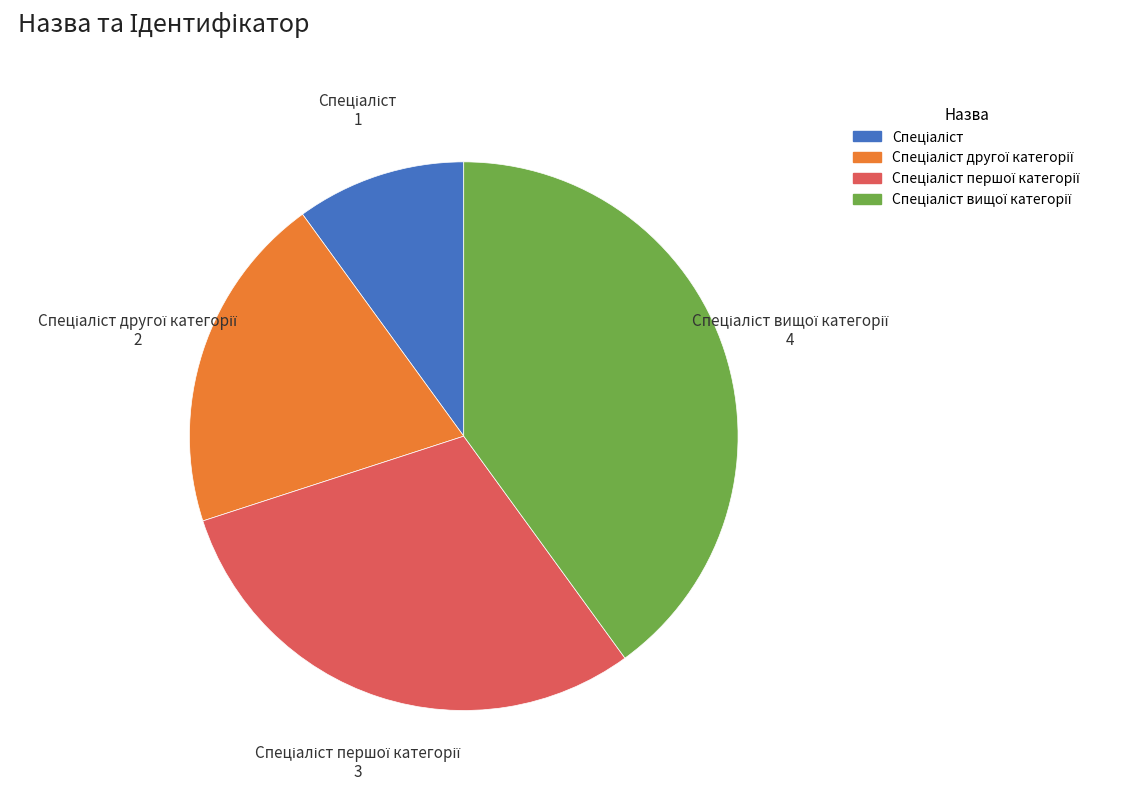

Does any single category account for the majority?

No